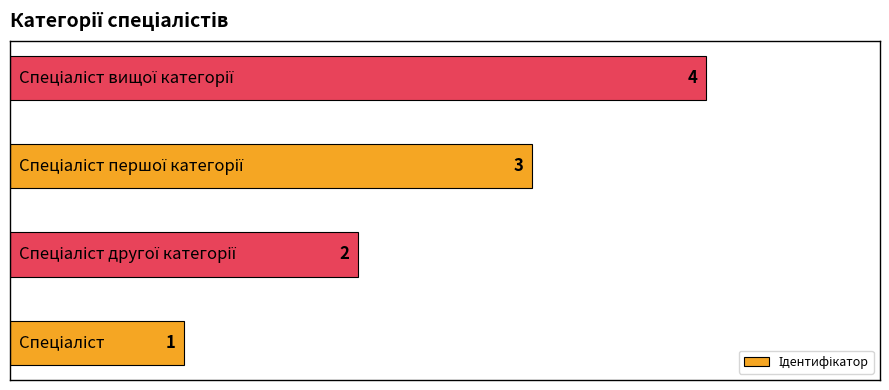

Count the values in the range 2 to 4.

3